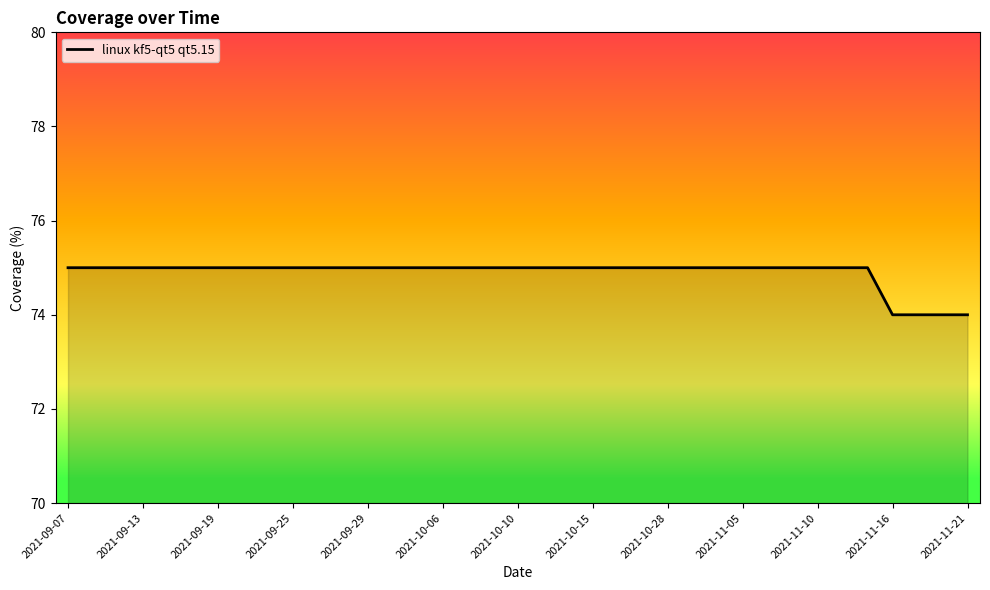

Does the chart display data point markers on the line(s)?

No